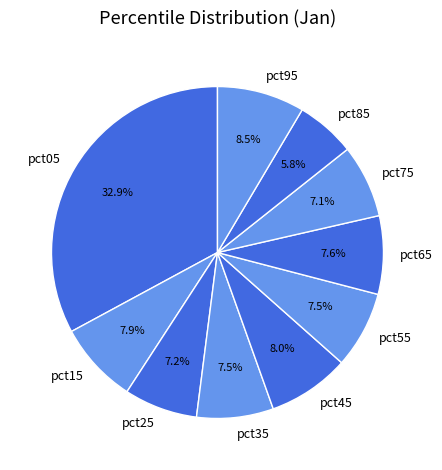

What percentage do pct05 and pct55 together represent?

40.4%